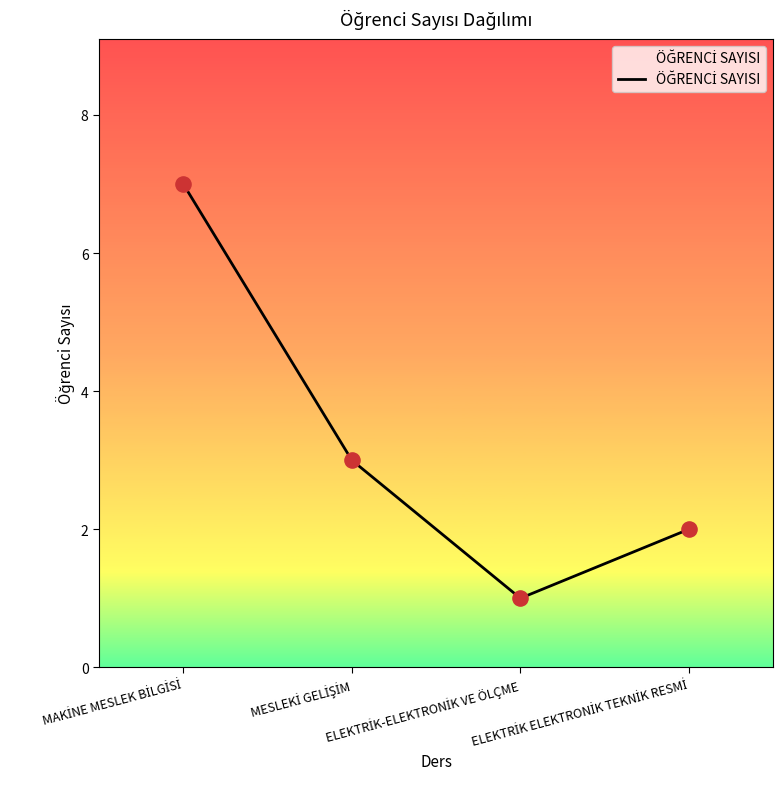

What is the average value?

3